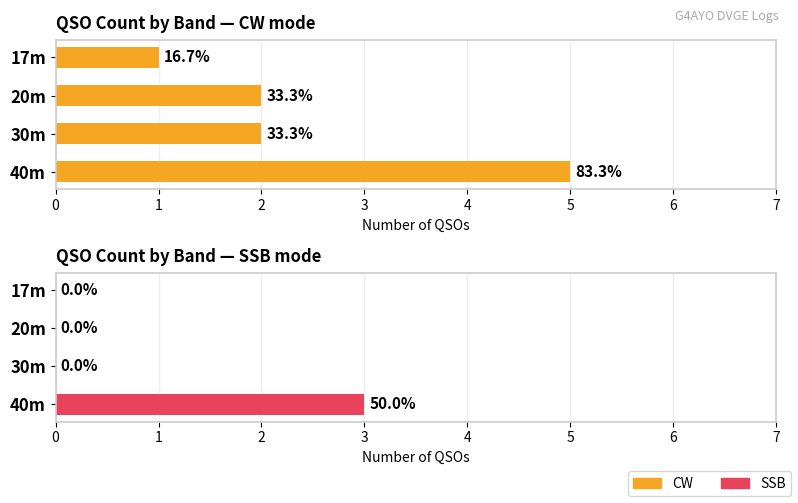

How many values in SSB are above zero?

1